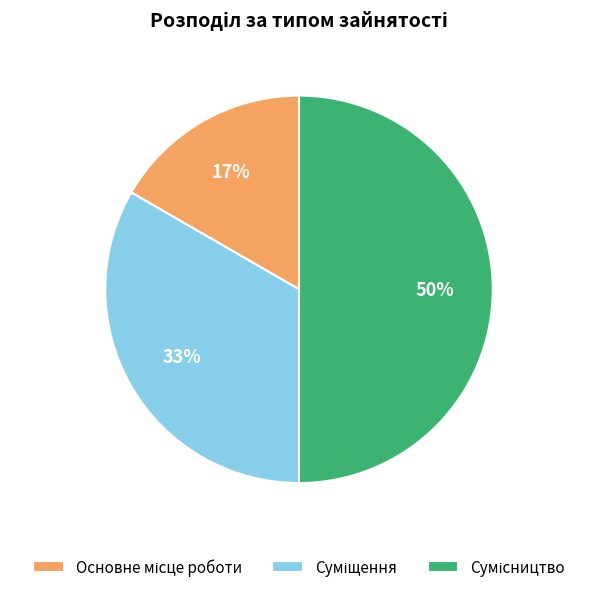

How many slices are in this pie chart?

3